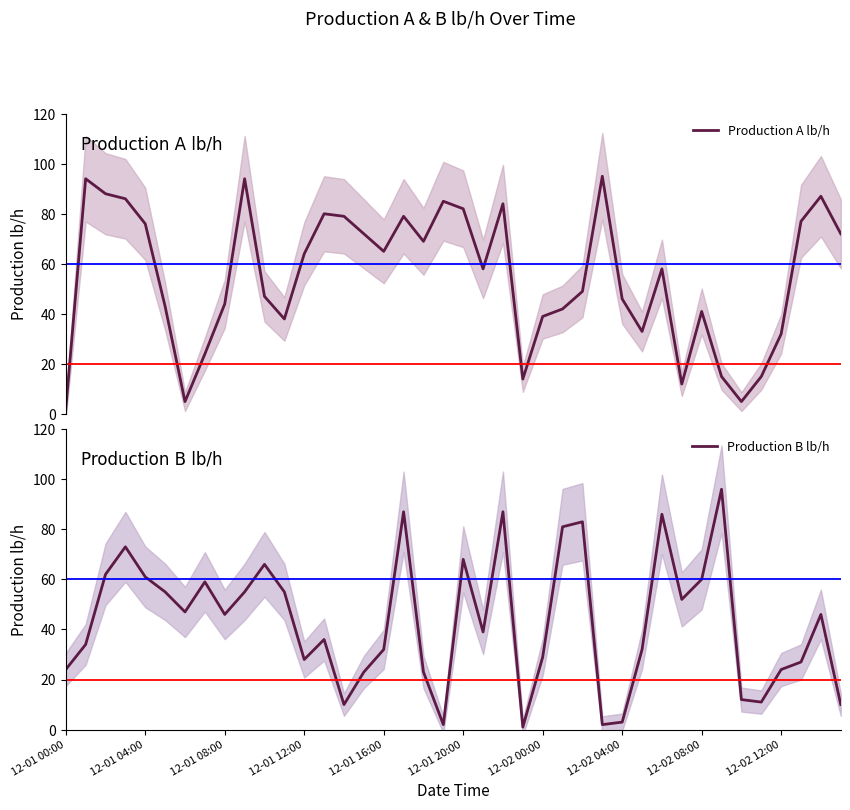

True or false: Production B lb/h has a value of 6 at 12-02 00:00.

False